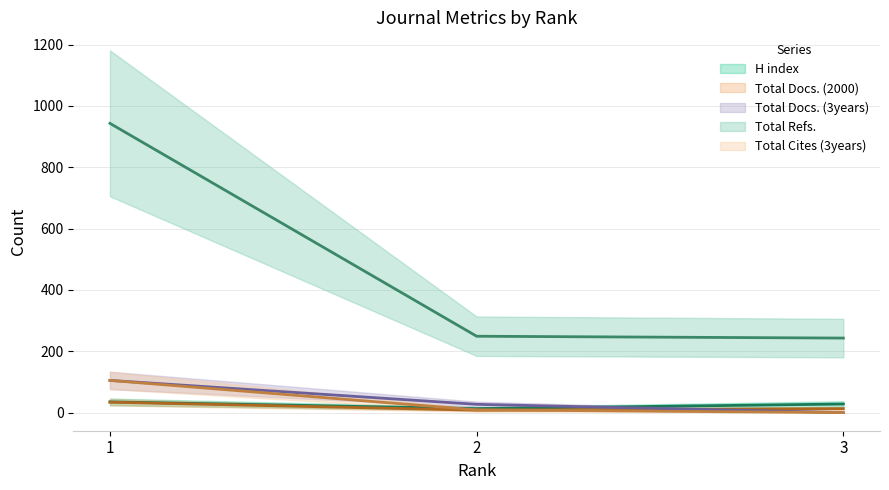

Rank the series at 2 from lowest to highest value.

Total Docs. (2000), Total Cites (3years), H index, Total Docs. (3years), Total Refs.